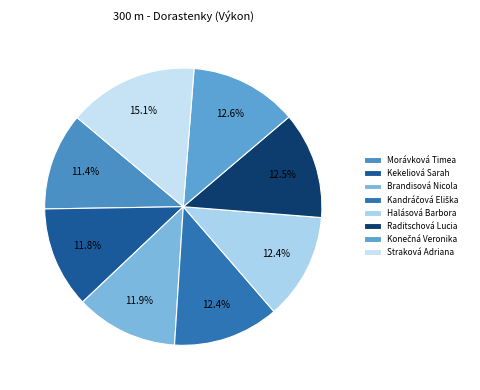

Is it true that Straková Adriana is 15% of the pie?

True